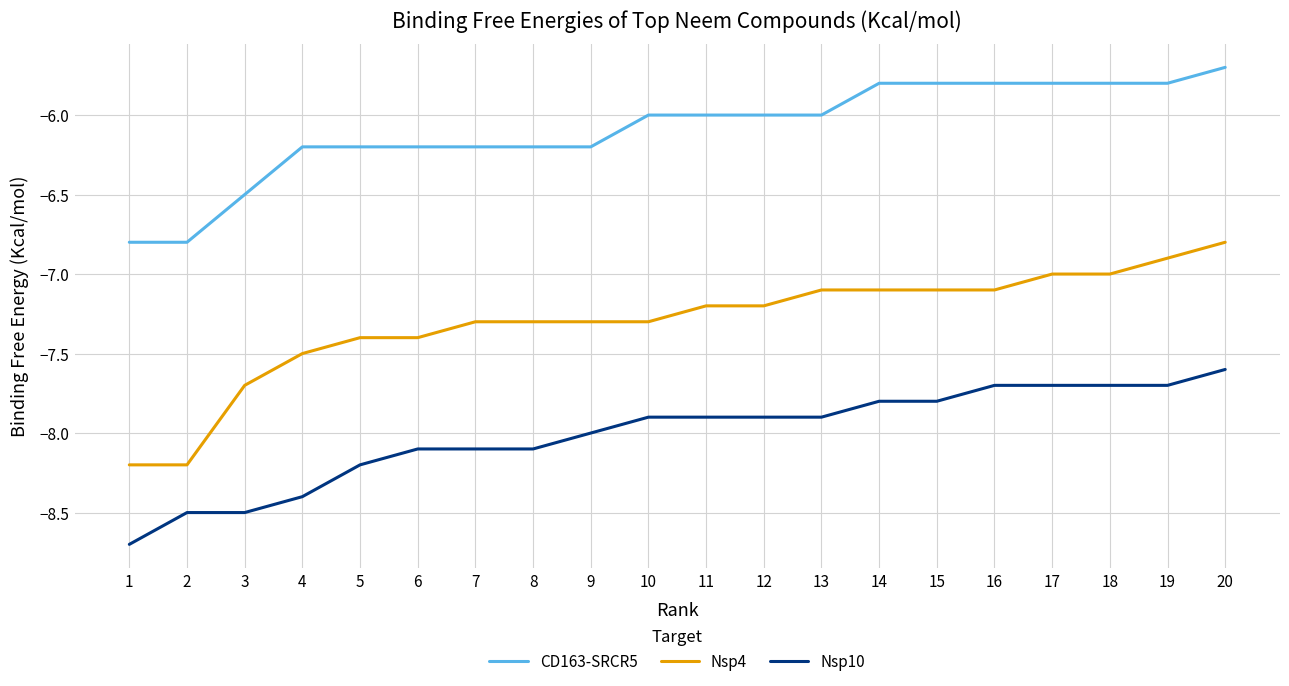

True or false: CD163-SRCR5 and Nsp10 cross at least once.

False